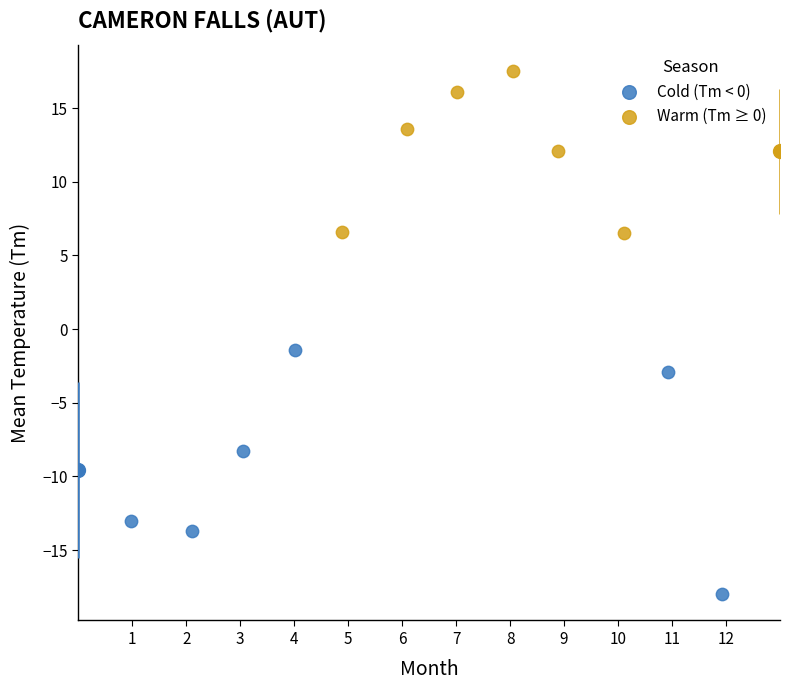

Which series has the largest Y range (max minus min)?

Cold (Tm < 0)